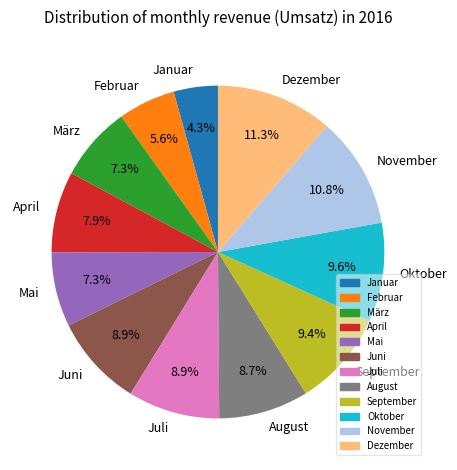

To the nearest percent, what is the difference between the largest and smallest slice percentages?

7%